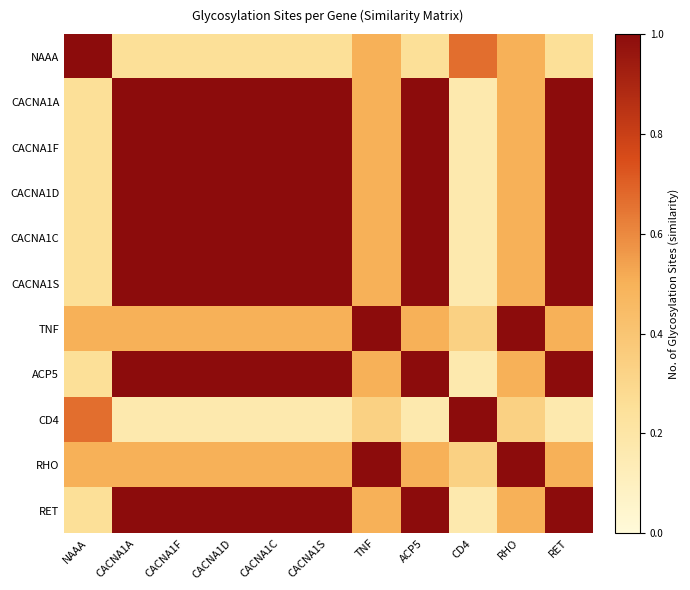

At which category is the sum across all series the highest?

CACNA1A